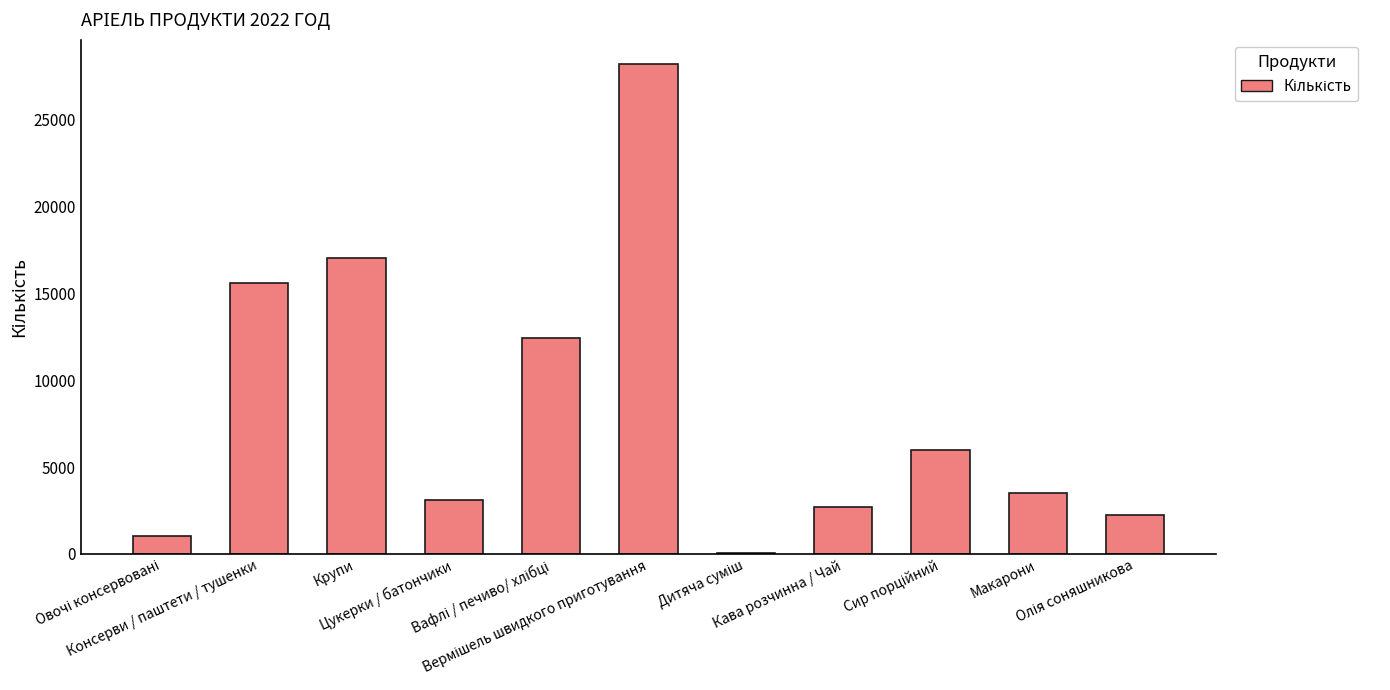

Are the bars horizontal?

No